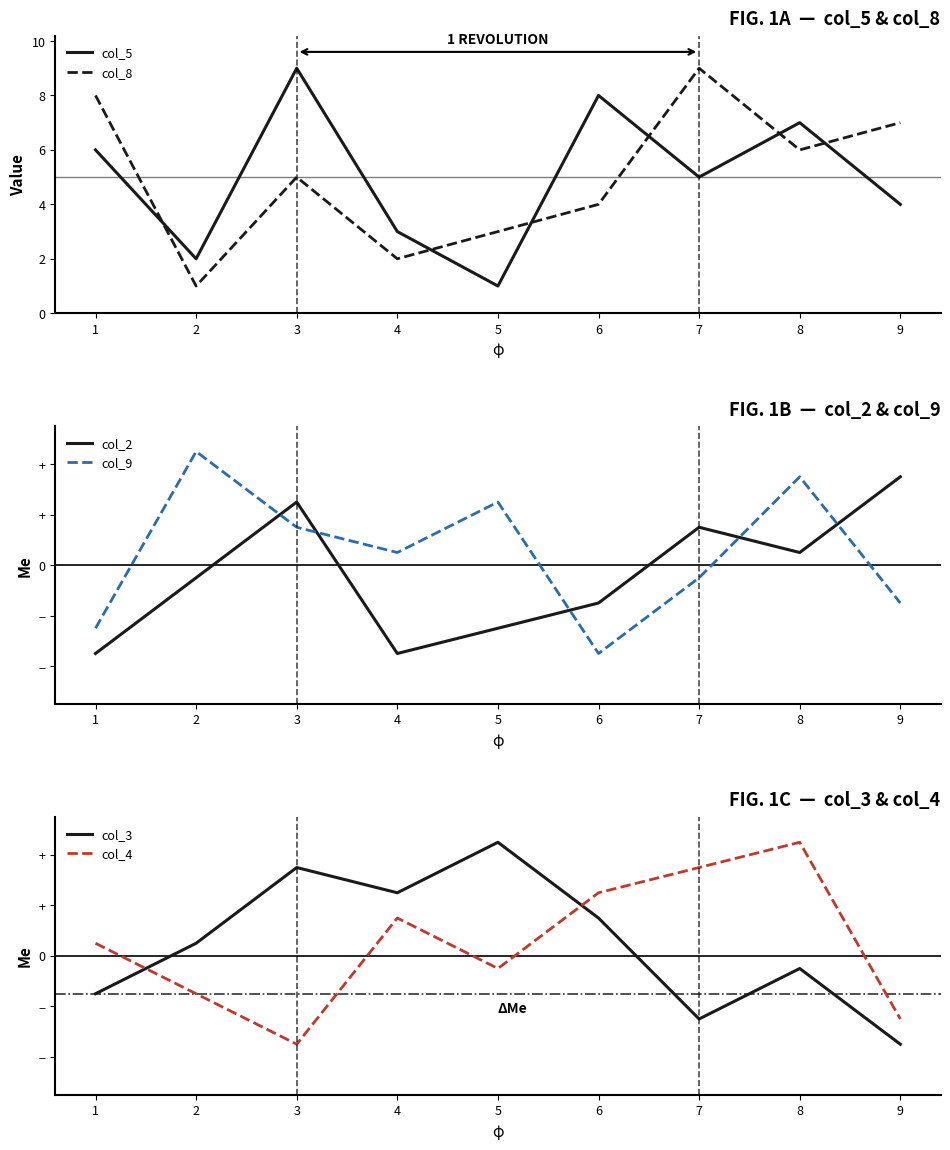

How many times do col_9 and col_4 cross each other?

5